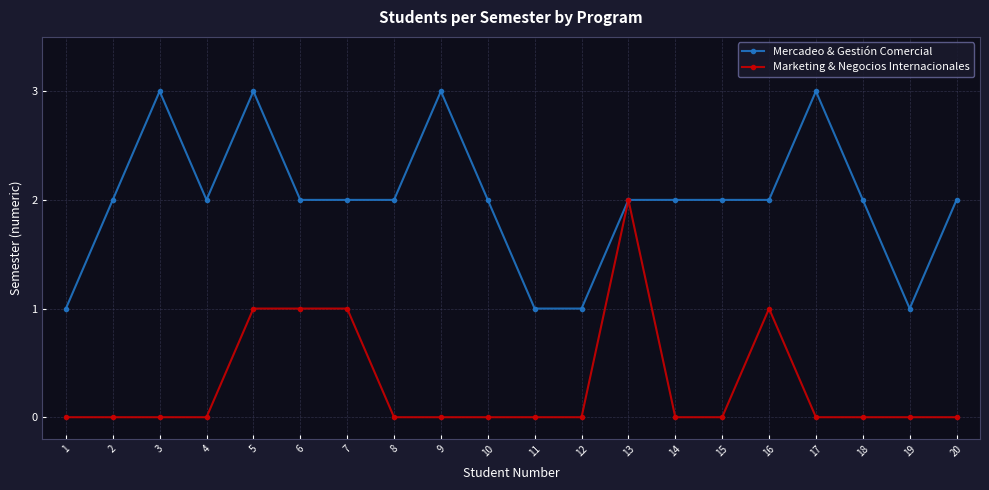

Is the value of Mercadeo & Gestión Comercial at 3 greater than the value of Marketing & Negocios Internacionales at 14?

Yes